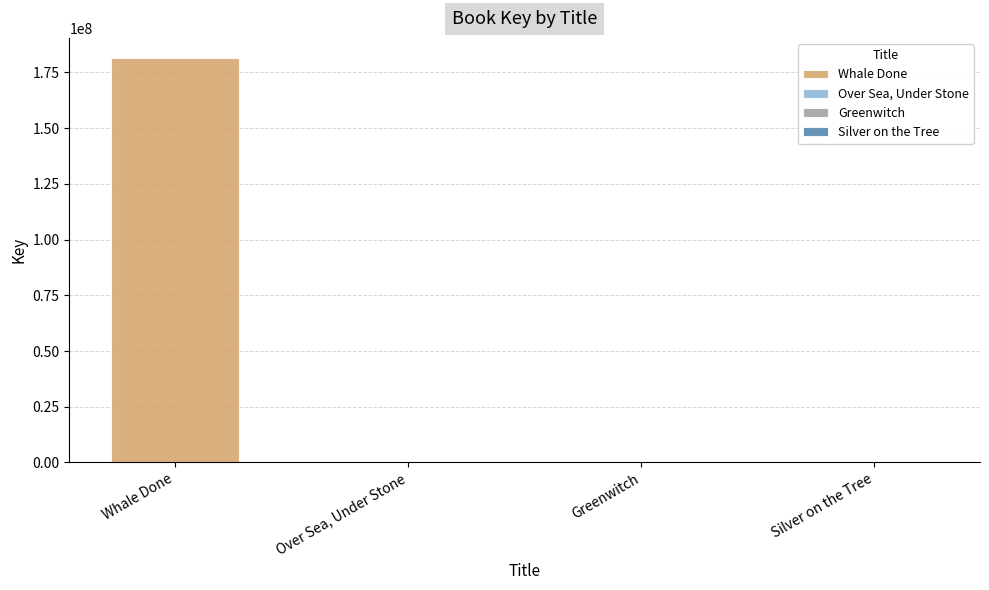

Where is the data nearest to the value 90720332?

Greenwitch